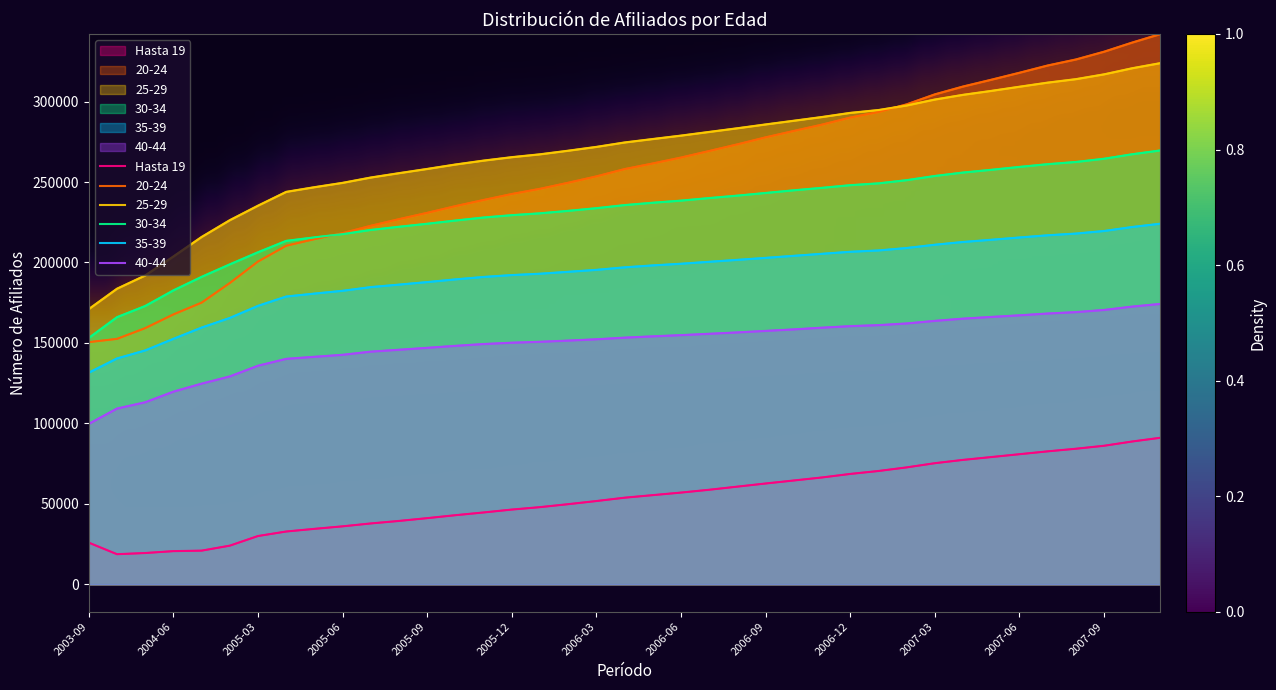

What is the average value of the 30-34 series?

230537